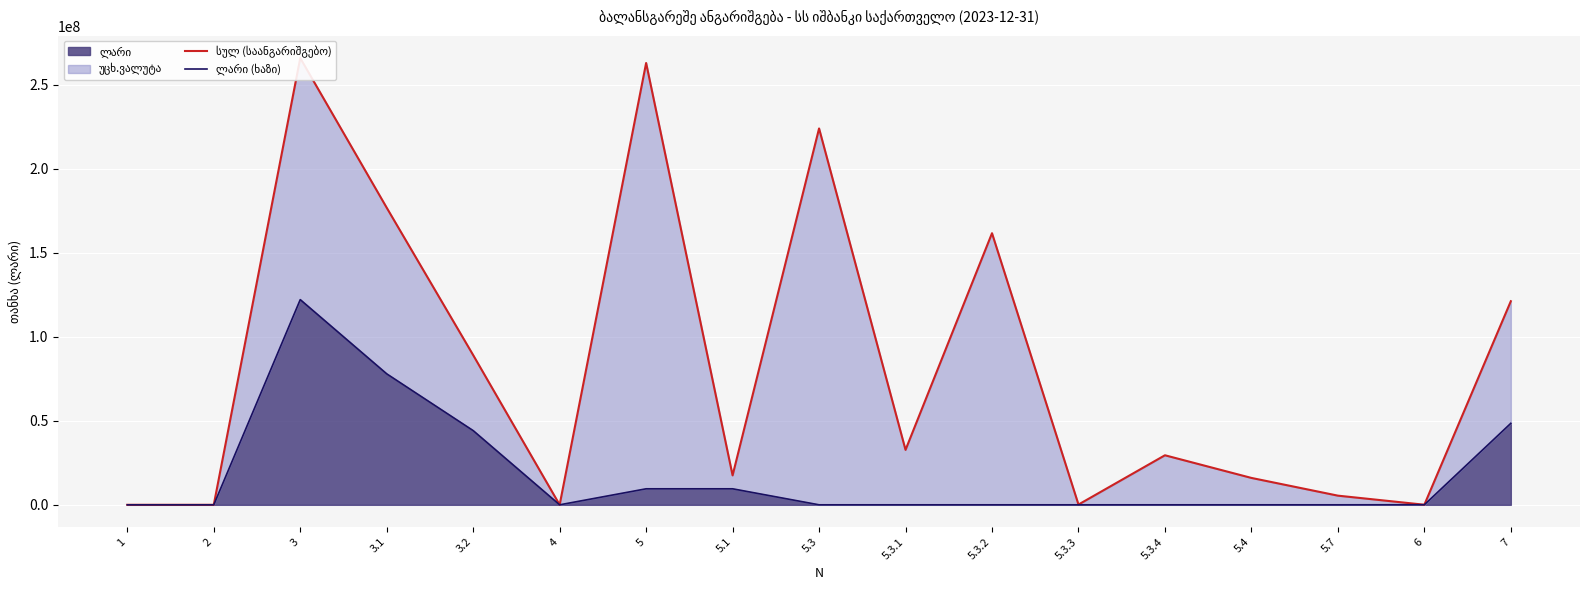

Reading left to right, transcribe all the data shown in this chart.

სულ (საანგარიშგებო): 1=0.0	2=0.0	3=265844863.1	3.1=176771486.5	3.2=89073376.6	4=0.0	5=262903436.8	5.1=17509878.0	5.3=223944503.7	5.3.1=32686834.5	5.3.2=161617069.0	5.3.3=161299.2	5.3.4=29479301.0	5.4=15999321.1	5.7=5449734.1	6=48352.6	7=121145887.8
ლარი (ხაზი): 1=0.0	2=0.0	3=122087773.0	3.1=77938074.1	3.2=44149698.9	4=0.0	5=9529762.9	5.1=9529762.9	5.3=0.0	5.3.1=0.0	5.3.2=0.0	5.3.3=0.0	5.3.4=0.0	5.4=0.0	5.7=0.0	6=48352.6	7=48500097.6